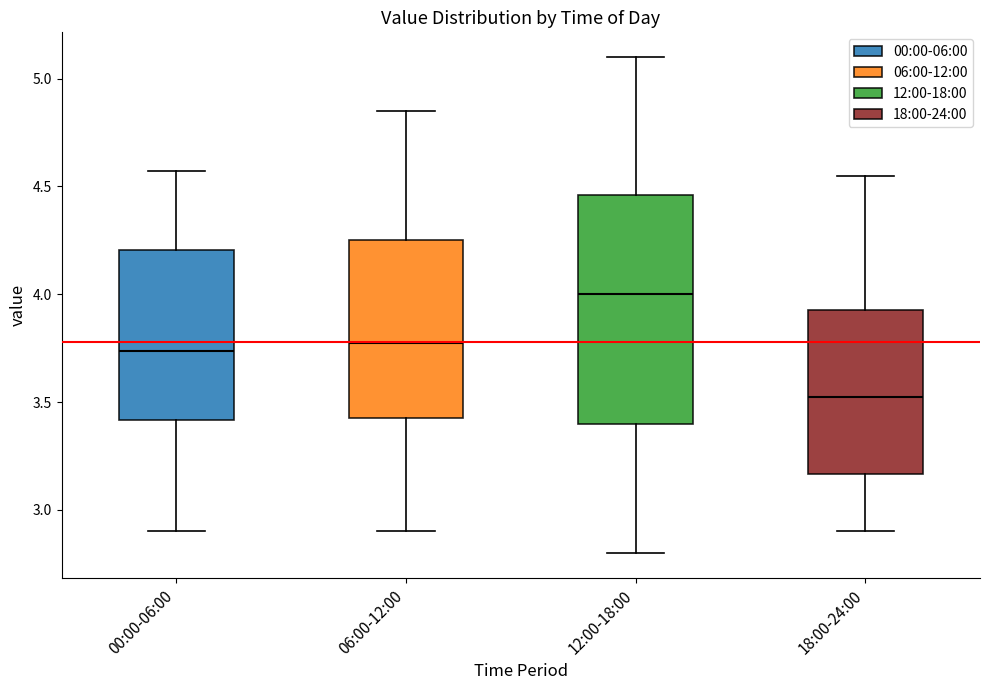

Where does the upper whisker of the box for 12:00-18:00 end on the y-axis? The values are not printed on the chart, so give them approximately, as read against the axis.

5.10